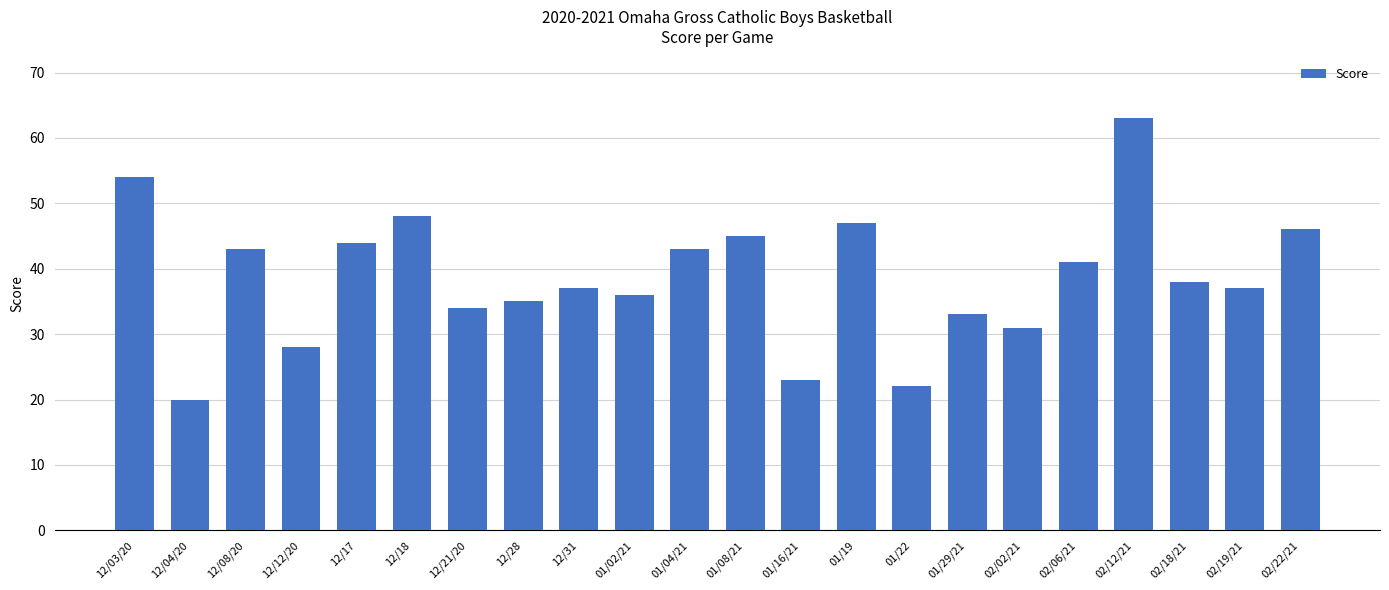

Does the chart contain stacked bars?

No